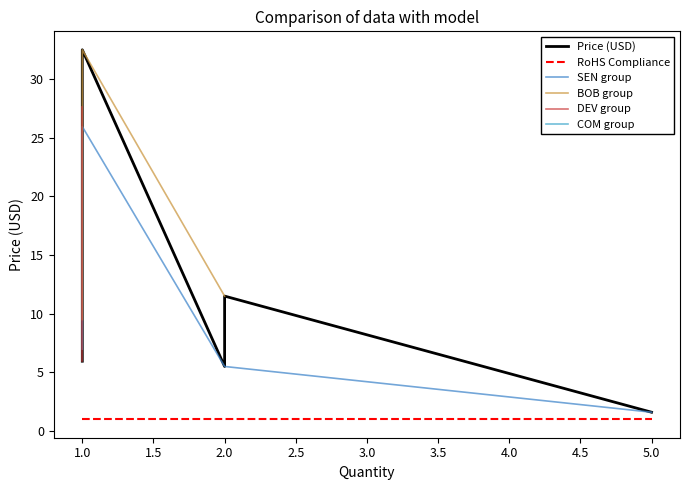

What is the average value of the RoHS Compliance series?

1.0